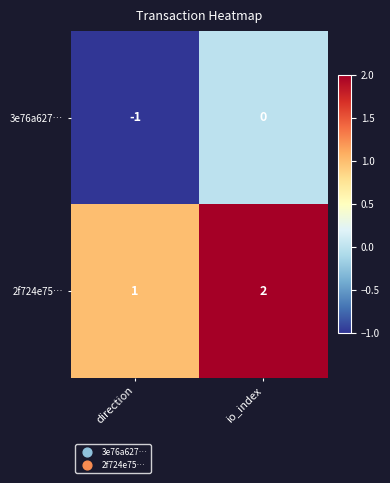

The value of 3e76a627… at io_index is 1. True or false?

False